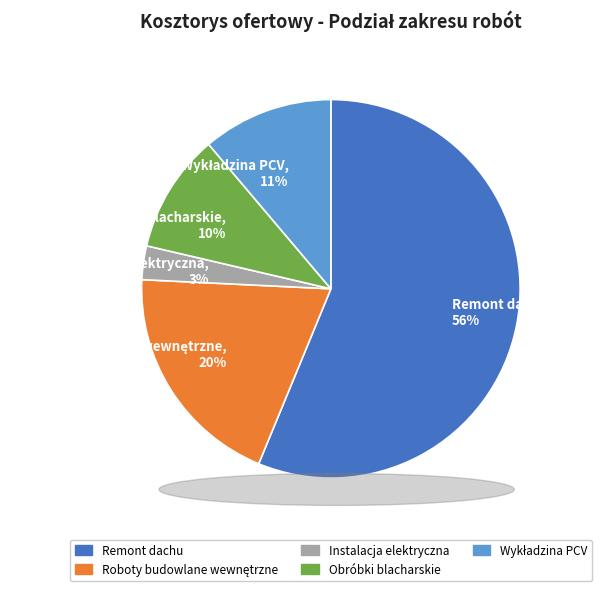

Do Remont dachu, 56% and Instalacja elektryczna, 3% together represent more than half of the pie?

Yes